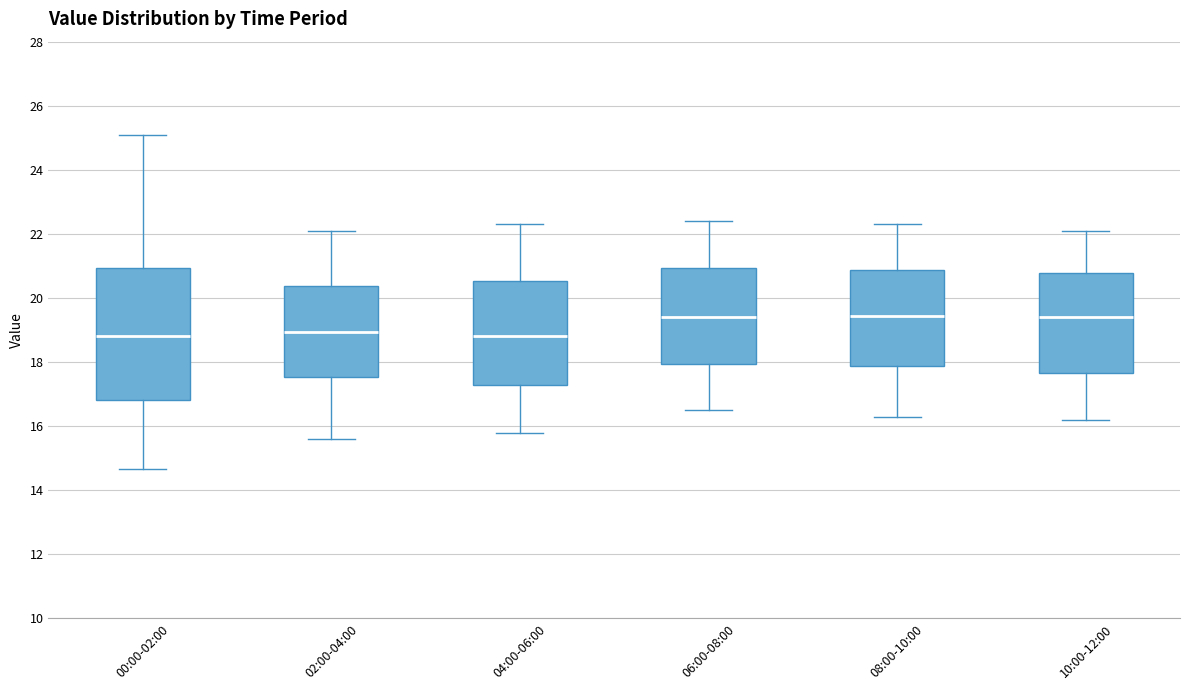

Reading left to right, read every box against the y-axis: the position of its median line, the range the box covers, and the ends of its whiskers. The values are not printed on the chart, so give them approximately, as read against the axis.

00:00-02:00: median 18.8, box 16.8 to 21.0, whiskers 14.6 to 25.2
02:00-04:00: median 19.0, box 17.6 to 20.4, whiskers 15.6 to 22.2
04:00-06:00: median 18.8, box 17.2 to 20.6, whiskers 15.8 to 22.4
06:00-08:00: median 19.4, box 18.0 to 21.0, whiskers 16.6 to 22.4
08:00-10:00: median 19.4, box 17.8 to 20.8, whiskers 16.4 to 22.4
10:00-12:00: median 19.4, box 17.6 to 20.8, whiskers 16.2 to 22.2